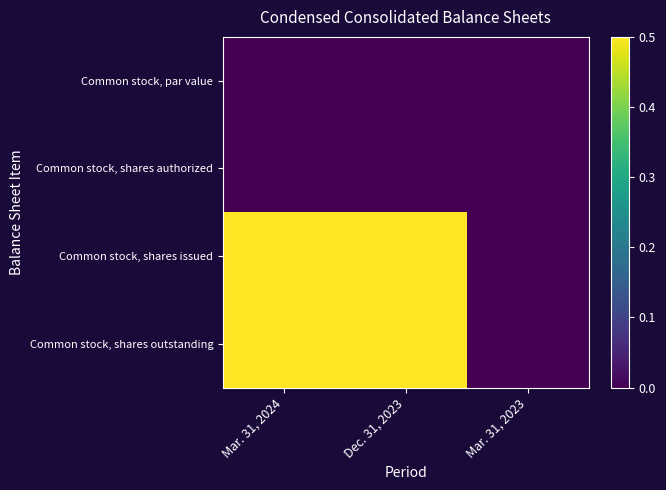

Which series has the widest spread of values?

Common stock, shares issued